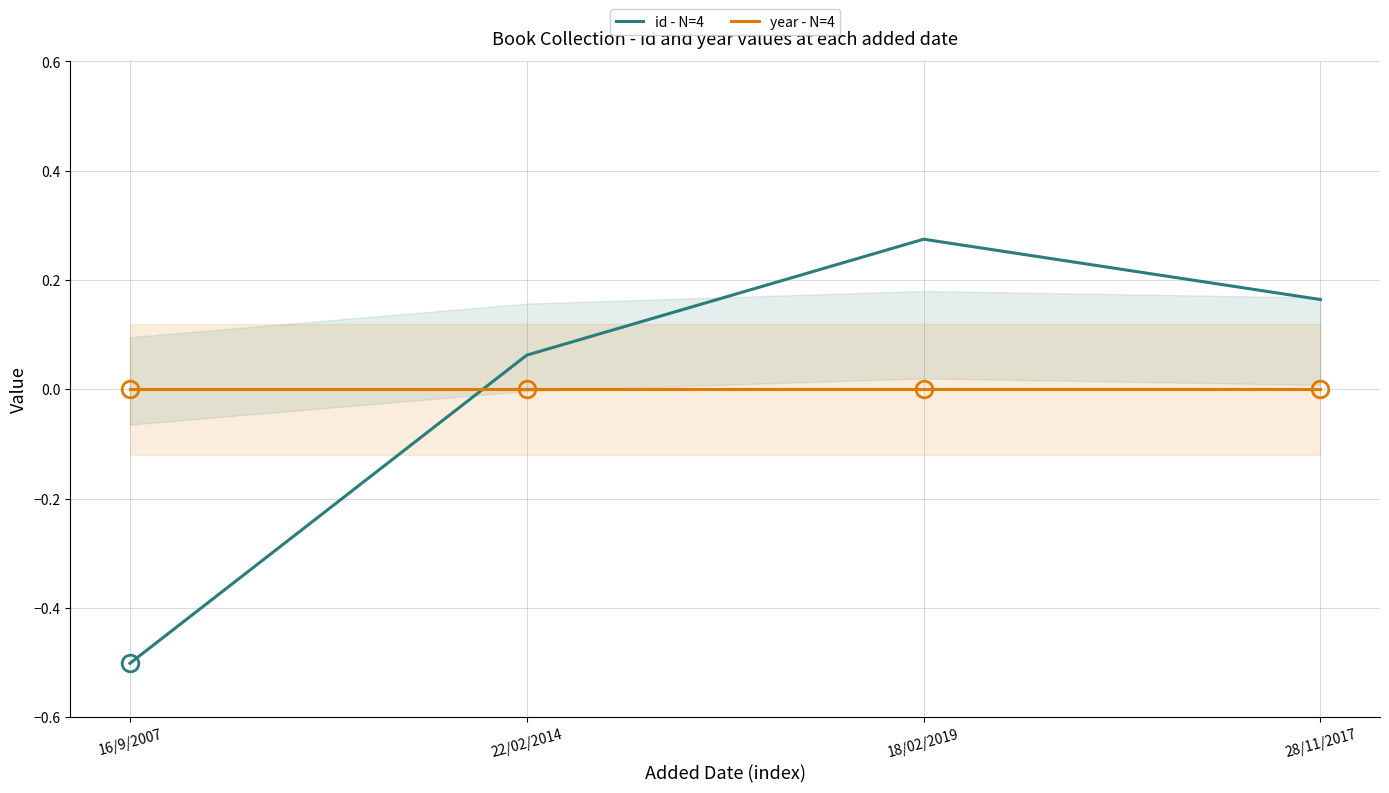

Which series has the widest spread of values?

id - N=4